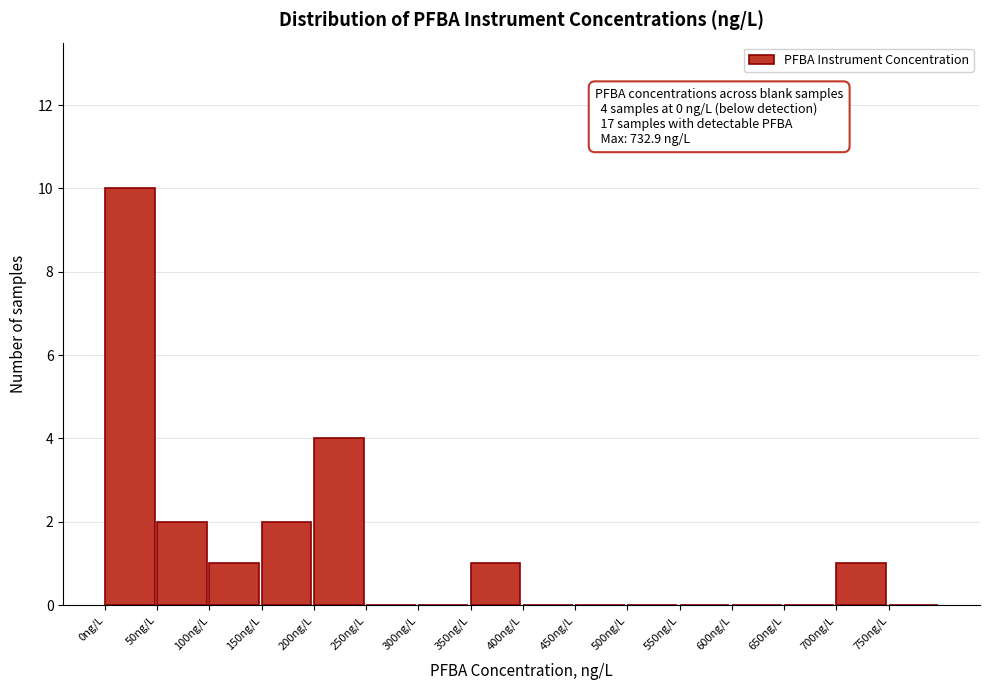

Which range on the x-axis has the tallest bar?

0 to 50